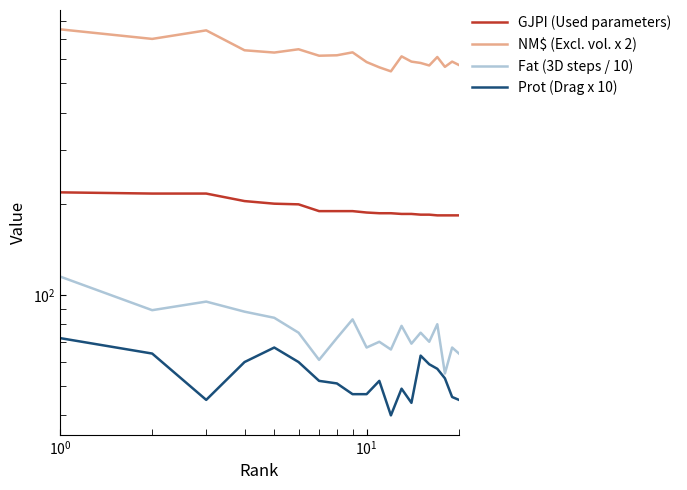

What is the maximum value for Prot (Drag x 10)?

72